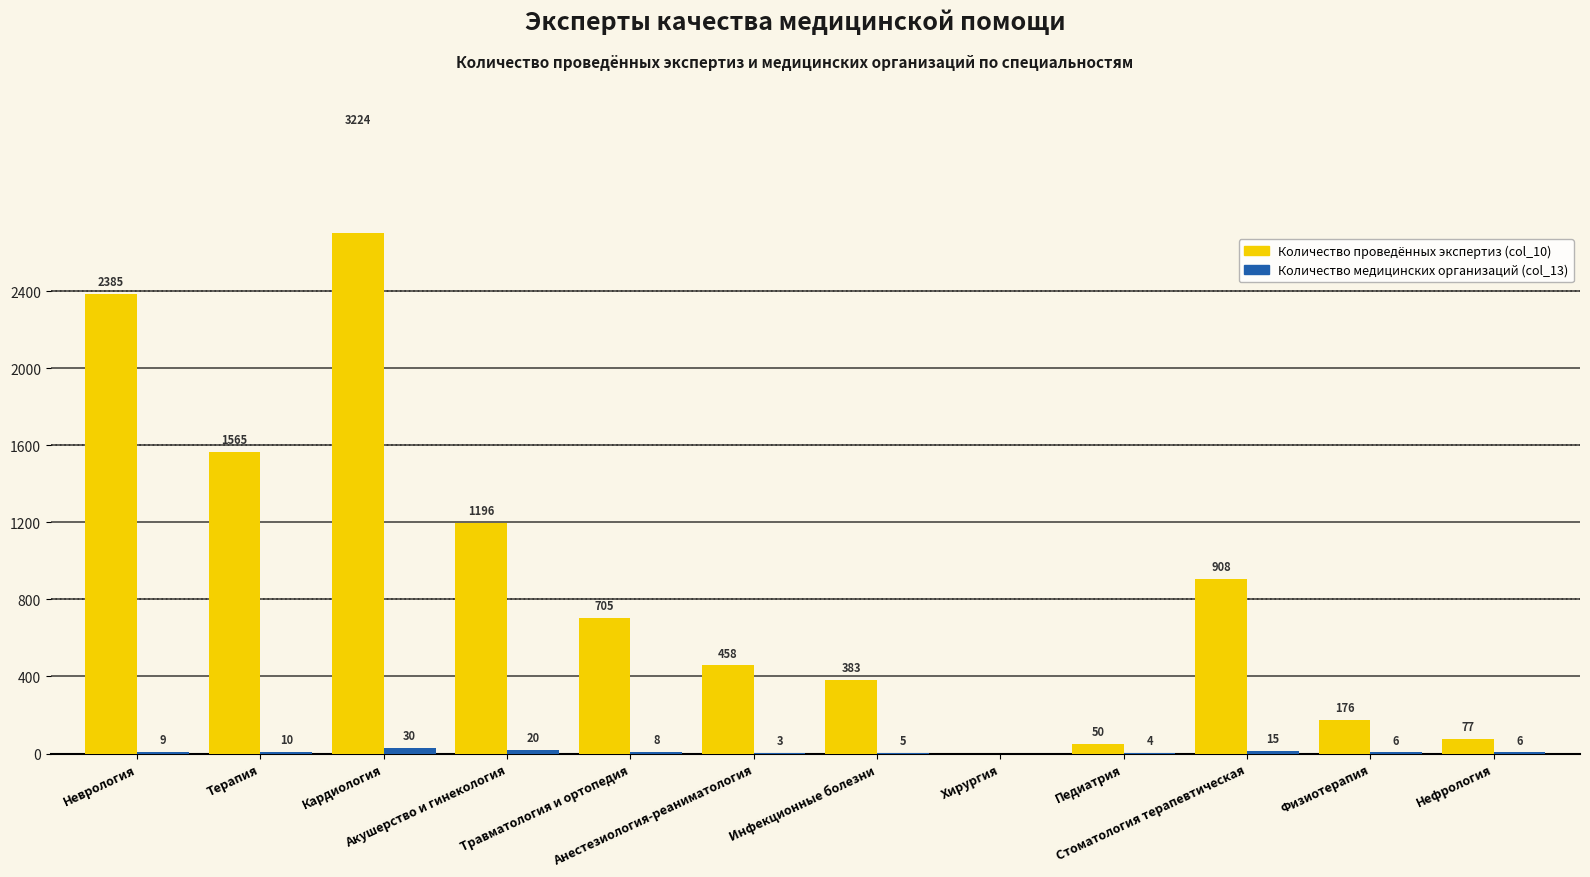

What is the greatest value displayed?

3224